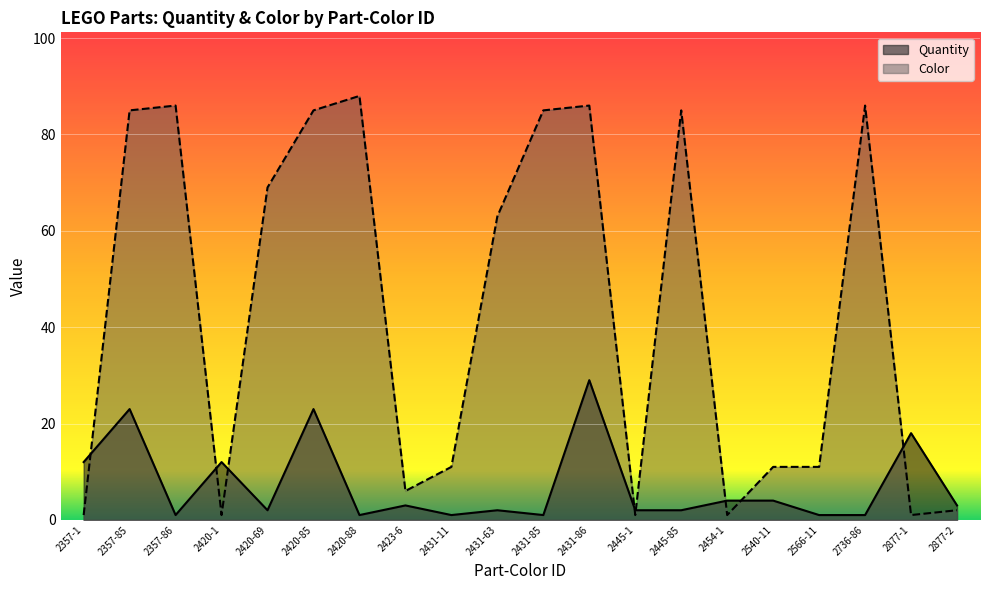

Between which two adjacent categories do Color and Quantity first intersect?

2357-1 and 2357-85